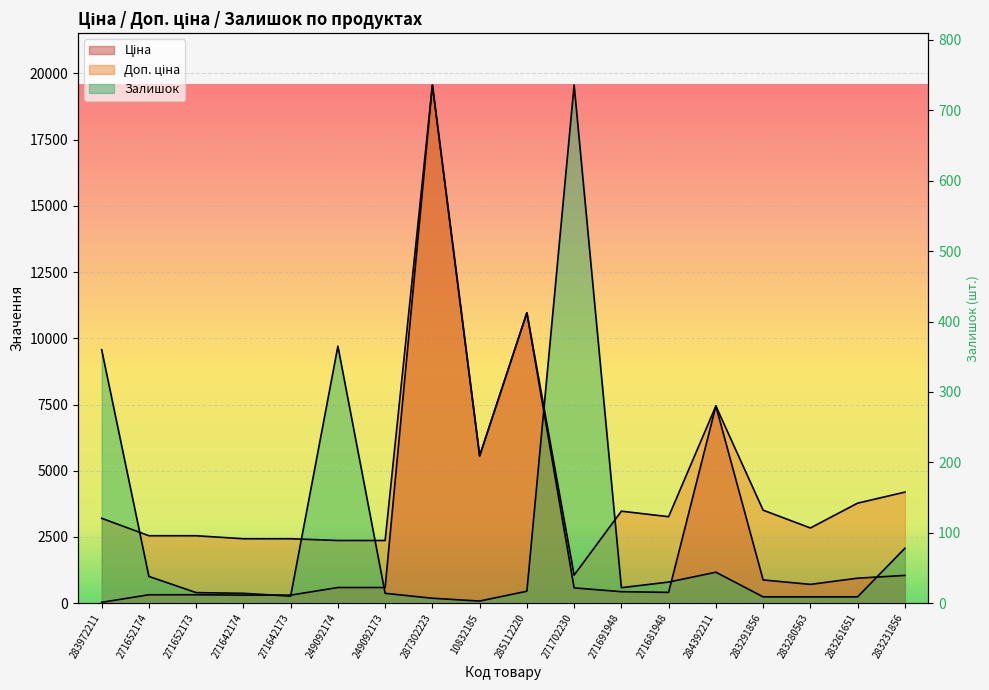

Reading left to right, transcribe all the data shown in this chart.

Ціна: 32.0	318.3	318.3	304.1	304.1	591.6	591.6	19564.9	5560.3	10964.4	578.1	434.3	408.2	7444.6	878.0	710.0	944.2	1048.4
Доп. ціна: 3205.0	2546.4	2546.4	2432.8	2432.8	2366.5	2366.5	19564.9	5560.3	10964.4	1060.0	3474.1	3265.8	7444.6	3511.9	2839.8	3777.0	4193.5
Залишок: 9569.8	1010.1	398.7	372.2	265.8	9702.7	372.2	186.1	79.7	451.9	19564.9	584.8	797.5	1169.6	239.2	239.2	239.2	2073.5